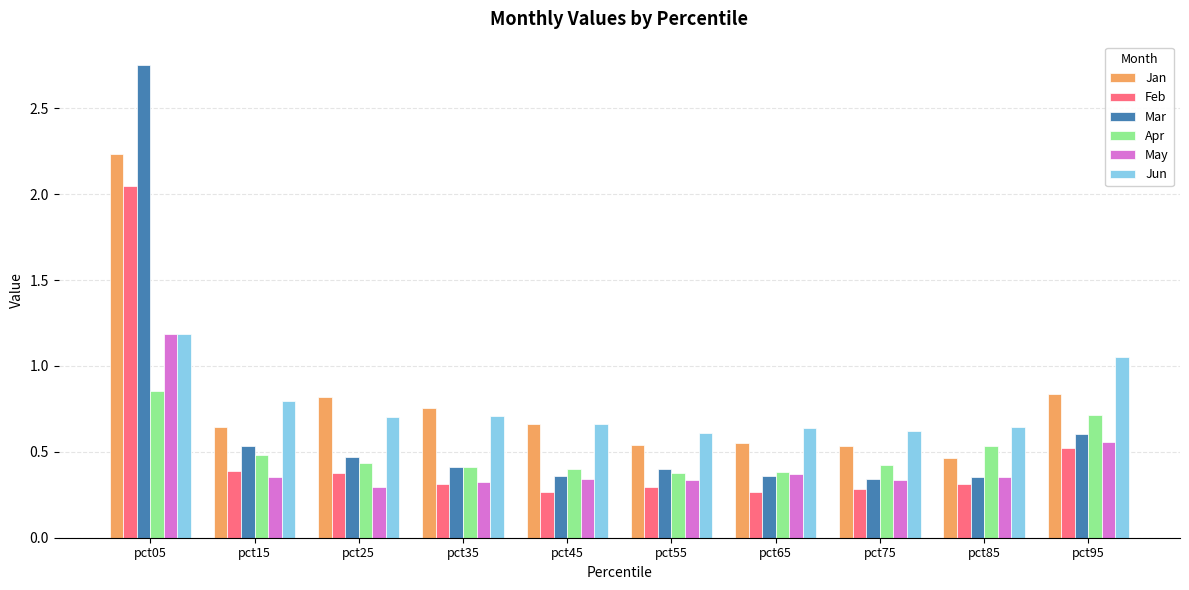

Count the Apr values in the range 0 to 1.

10